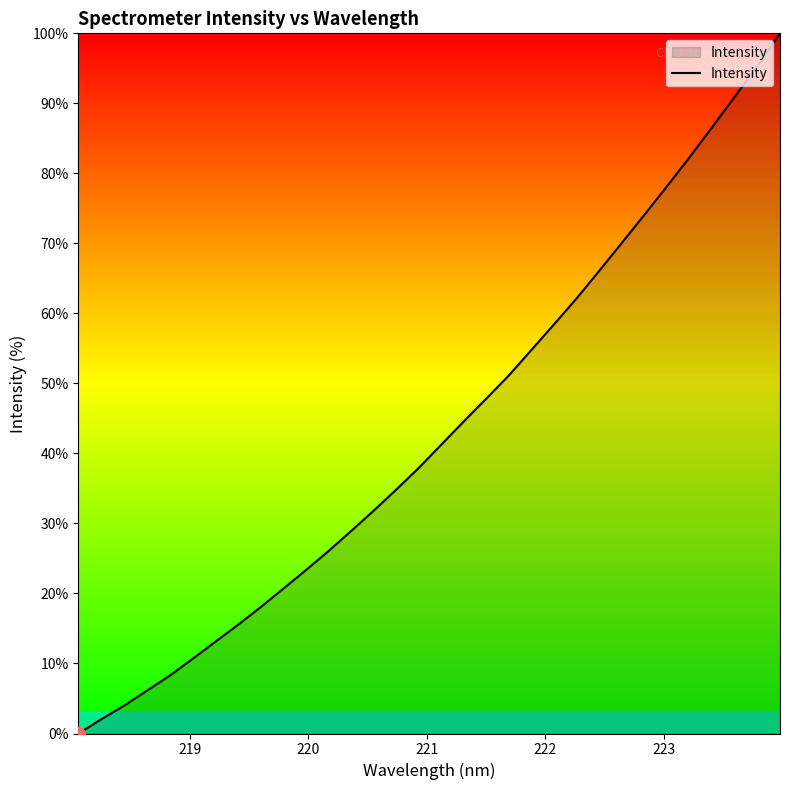

What is the difference between the maximum and minimum values?

100.0